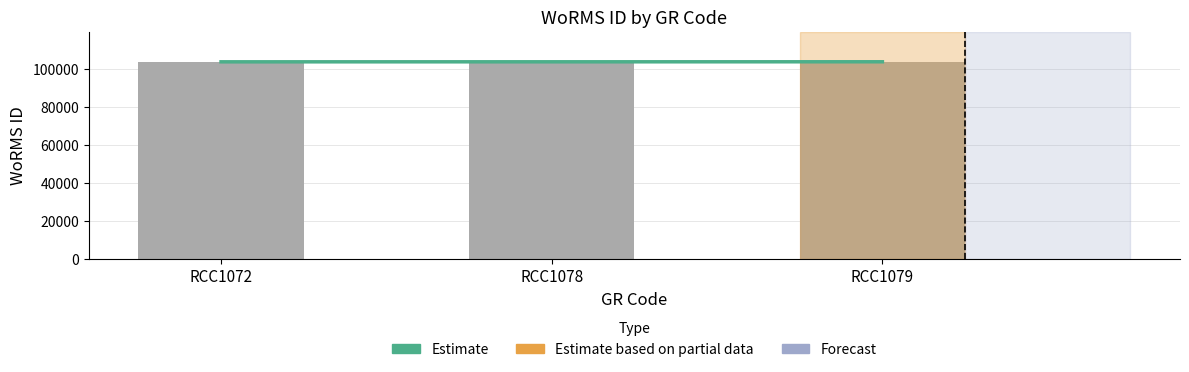

What is the minimum value shown in the chart?

103991